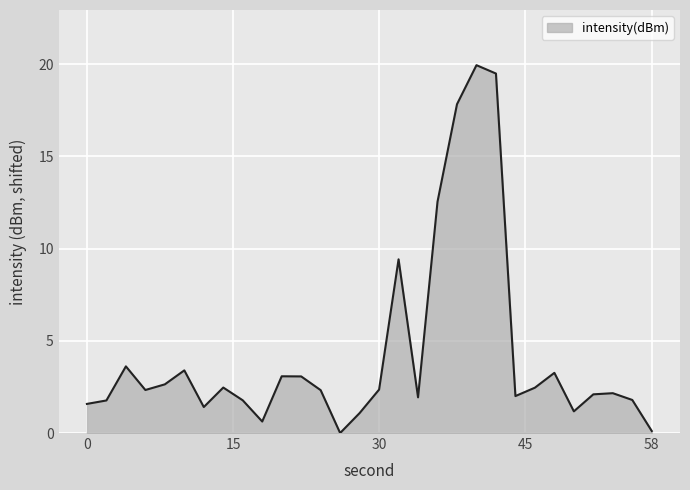

How many interior local valleys (lower than both neighbors) does the data have?

7